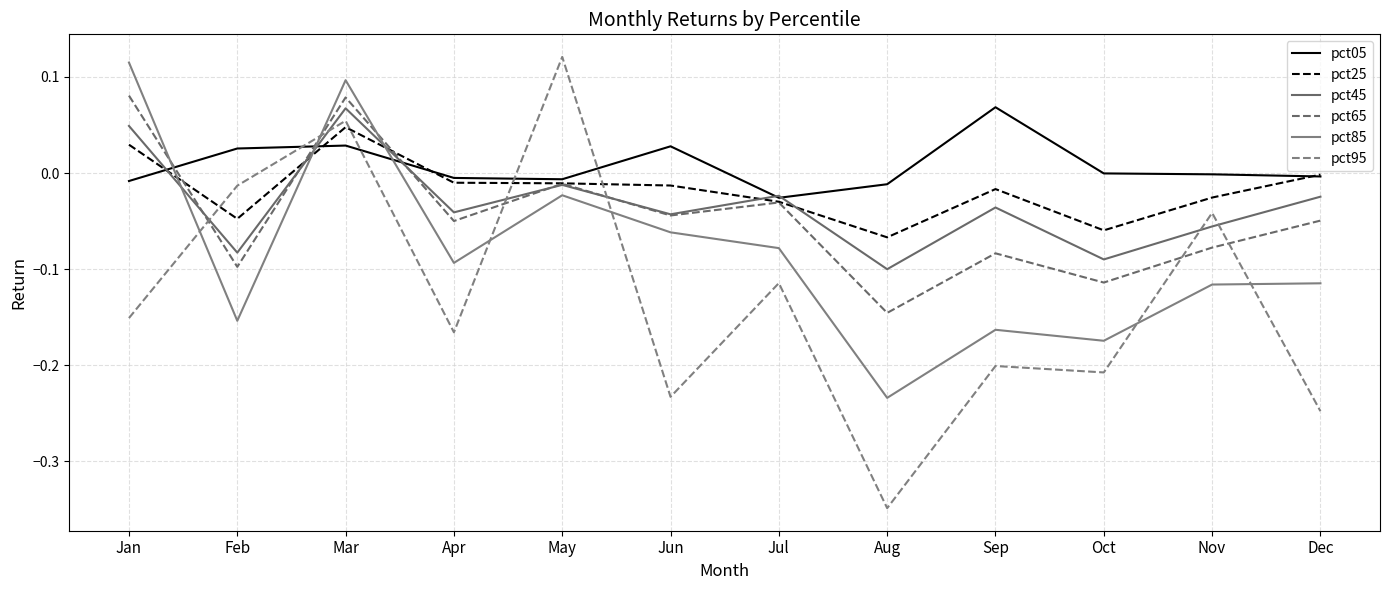

How many interior local peaks does the pct45 series have?

4